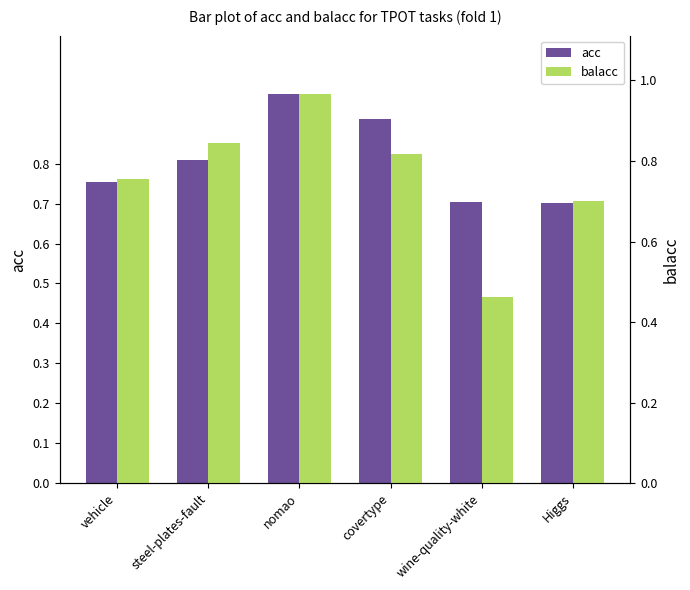

What position from the left is steel-plates-fault?

2